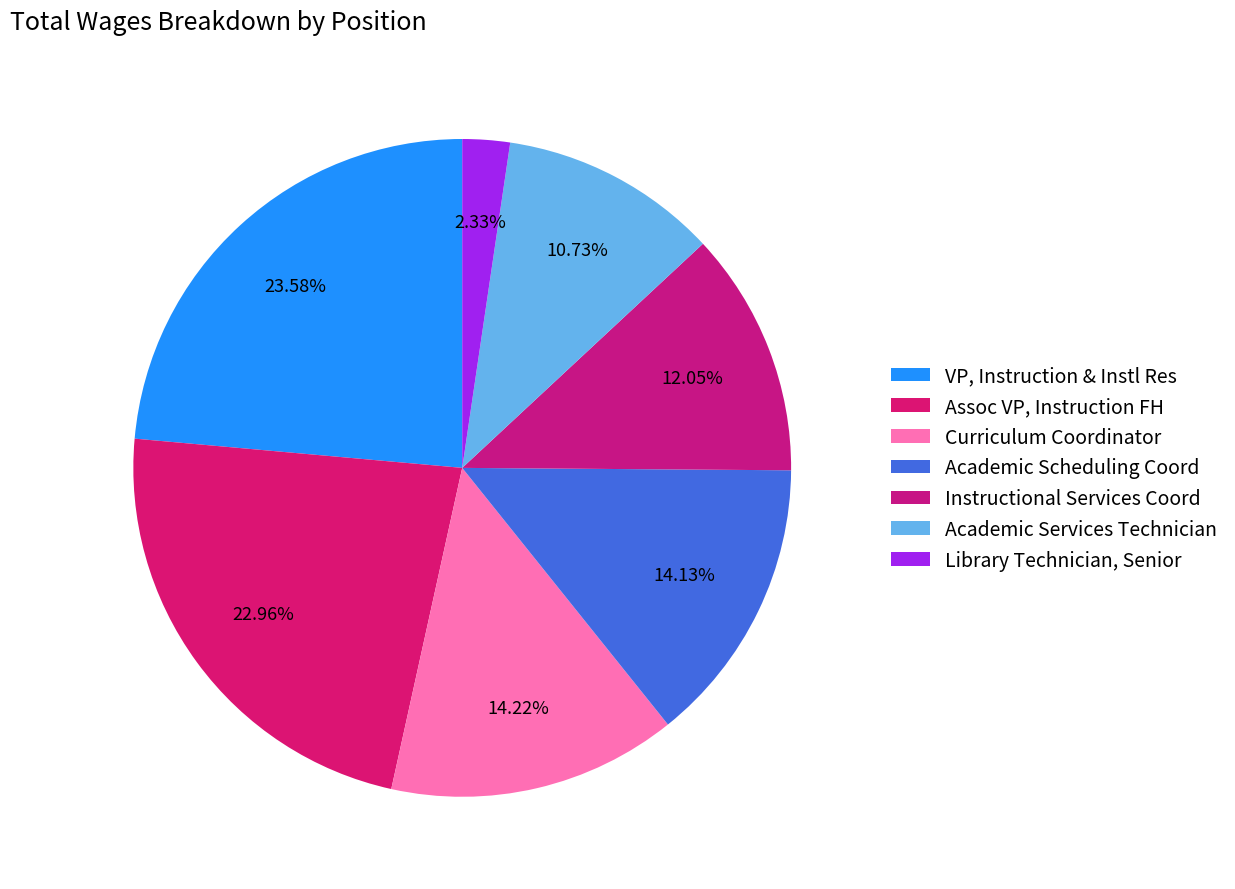

Does VP, Instruction & Instl Res account for over 50% of the chart?

No